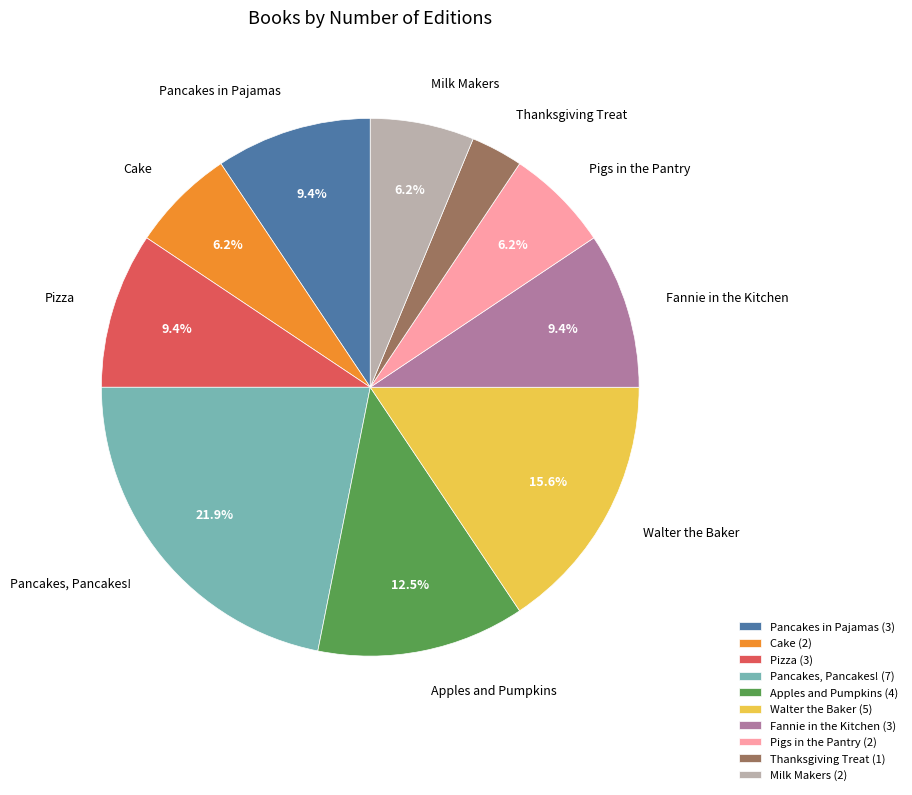

Which slice is the smallest?

Thanksgiving Treat